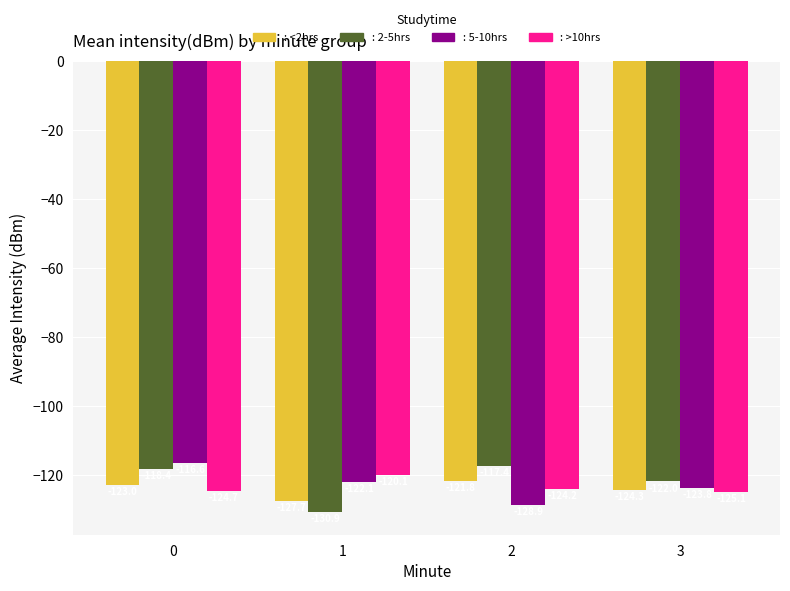

What is the total value across all series at 3?

-495.1